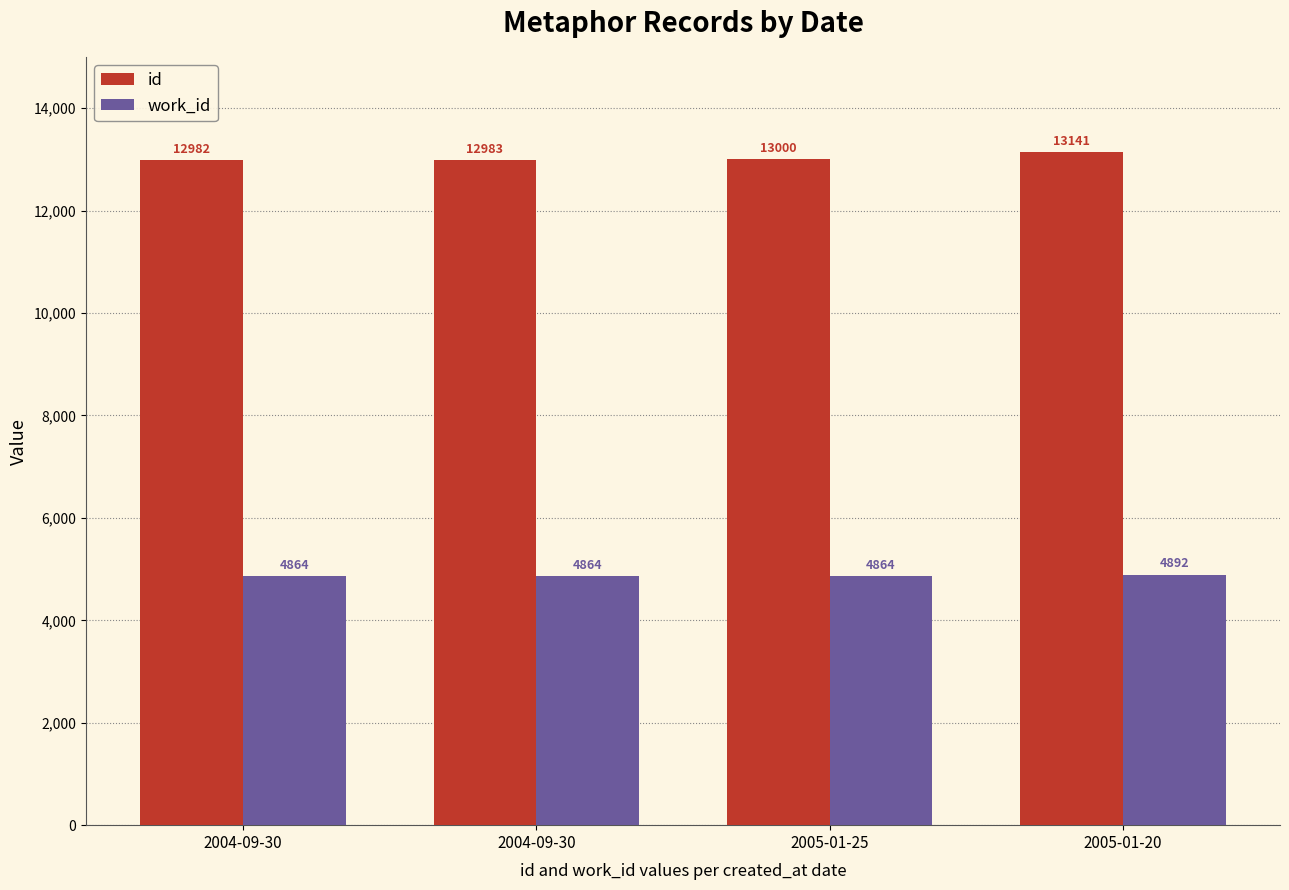

Does the chart contain any negative values?

No